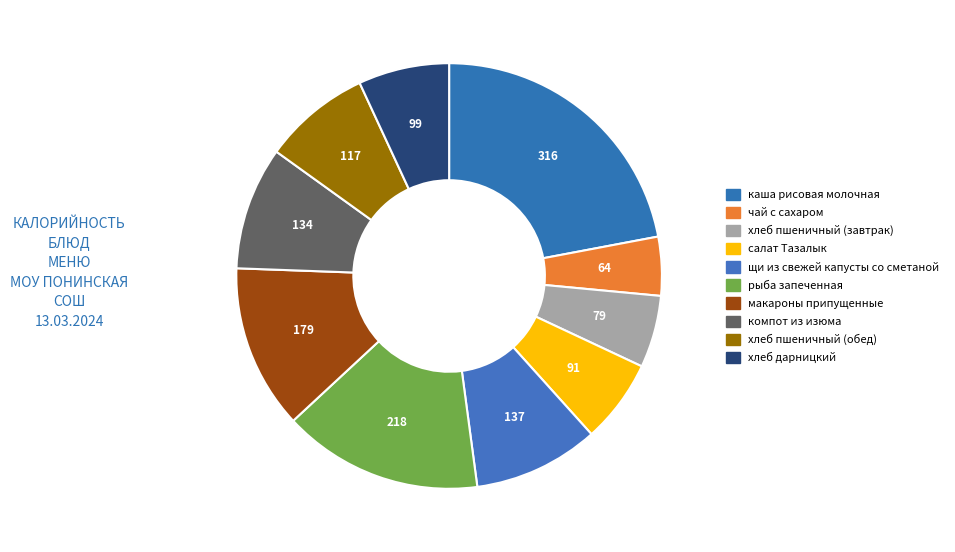

Count the number of slices in the pie.

10